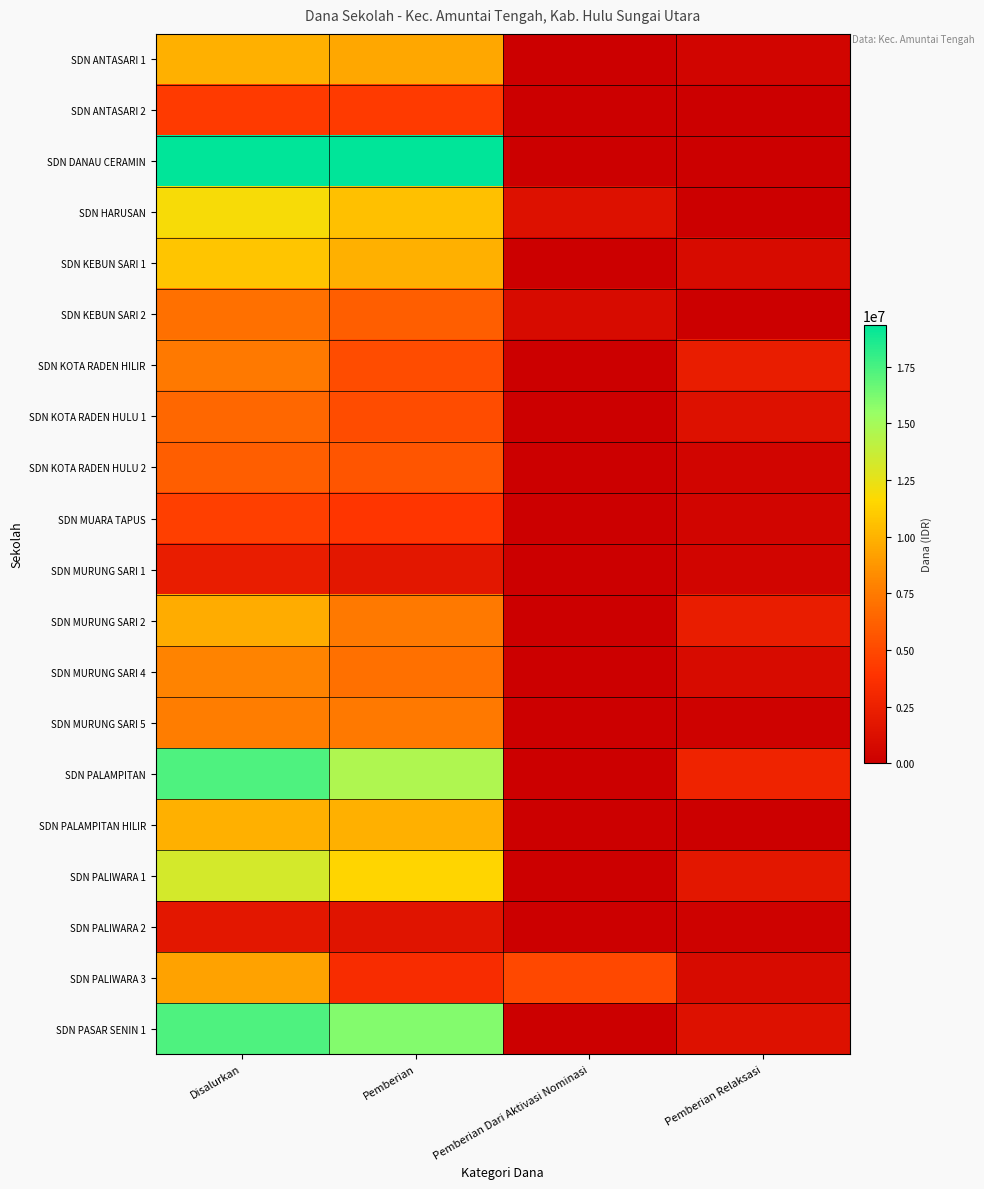

What is the total value across all series at Disalurkan?

184050000